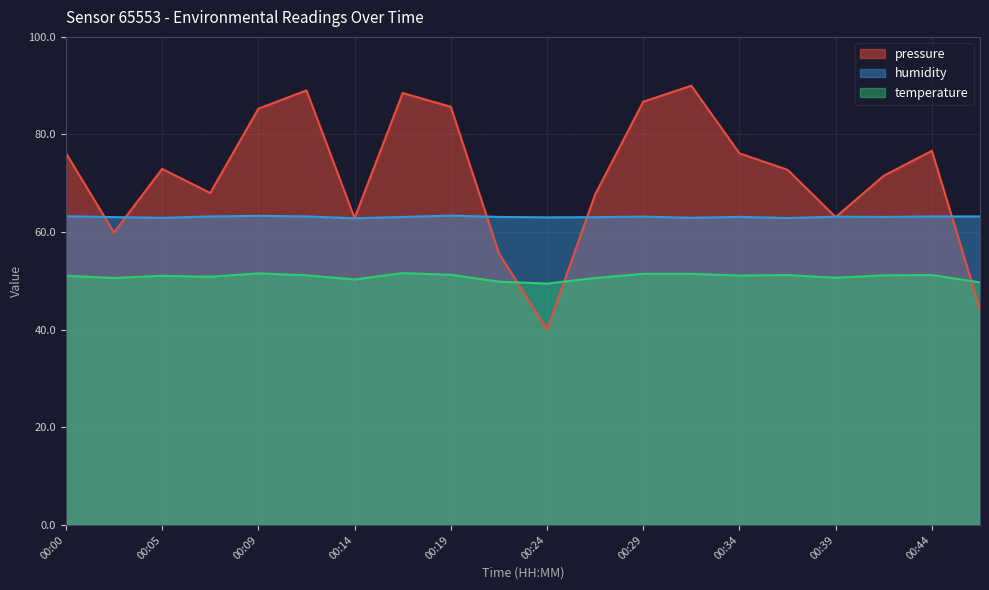

True or false: humidity has a value of 18.1 at 00:44.

False